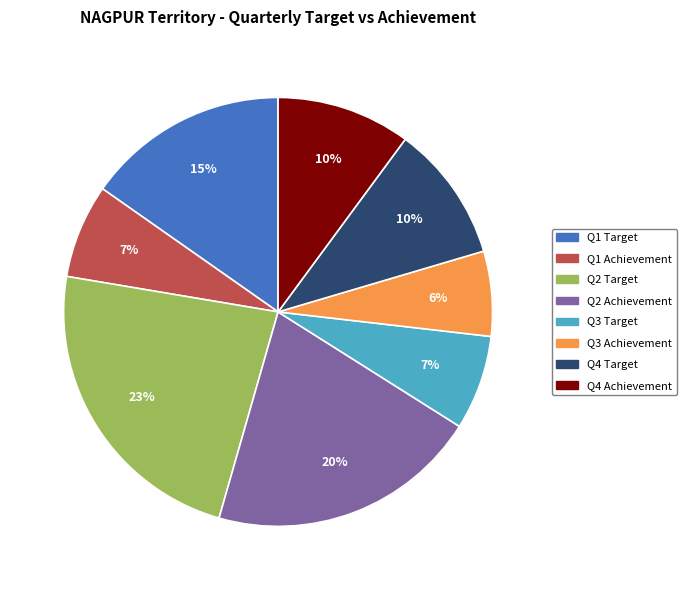

Does any single category account for the majority?

No